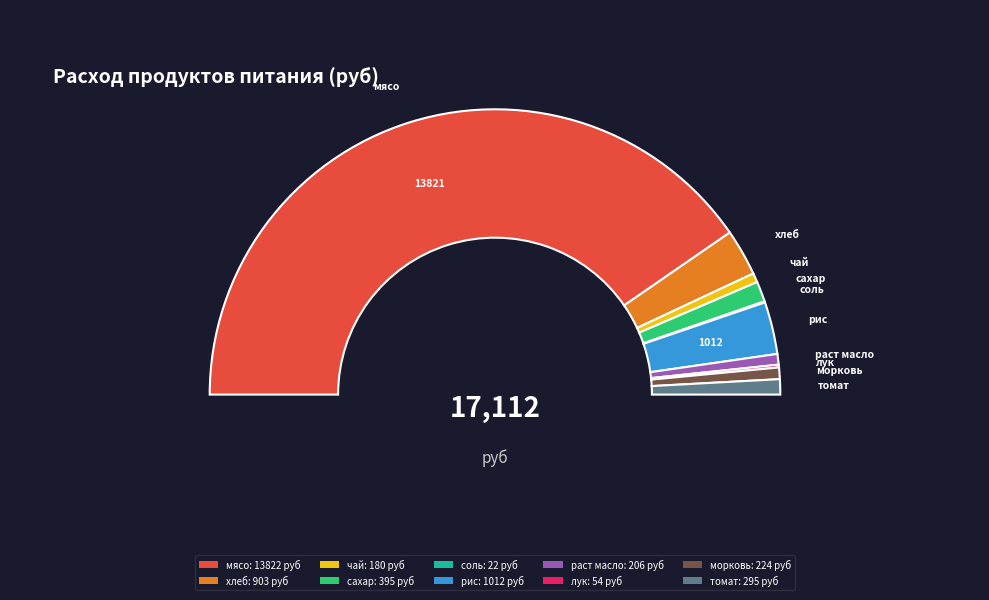

Which category has the biggest portion of the pie?

мясо